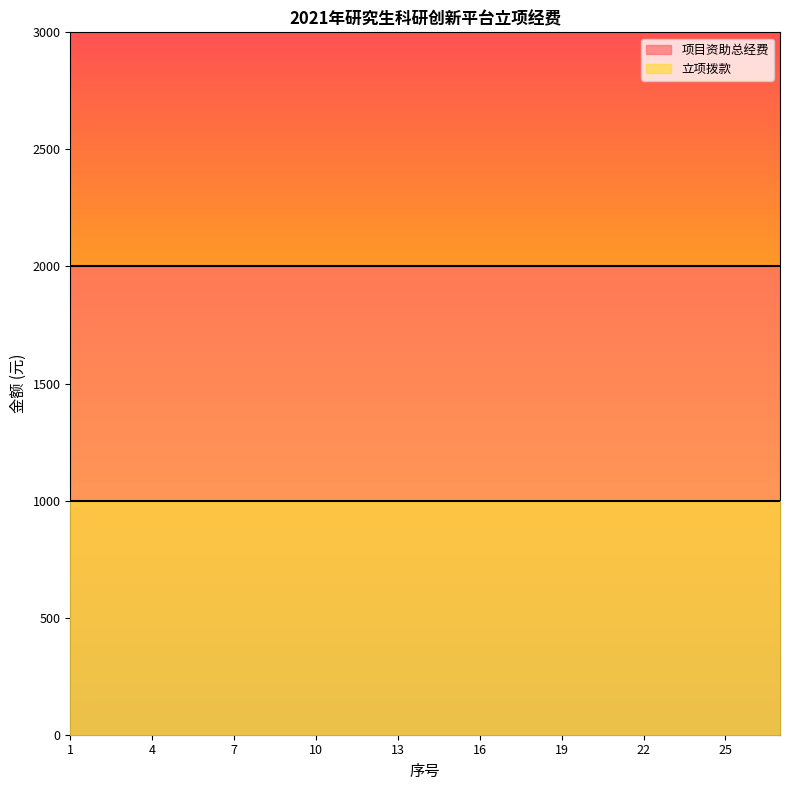

What are all the series names shown in the legend?

项目资助总经费, 立项拨款